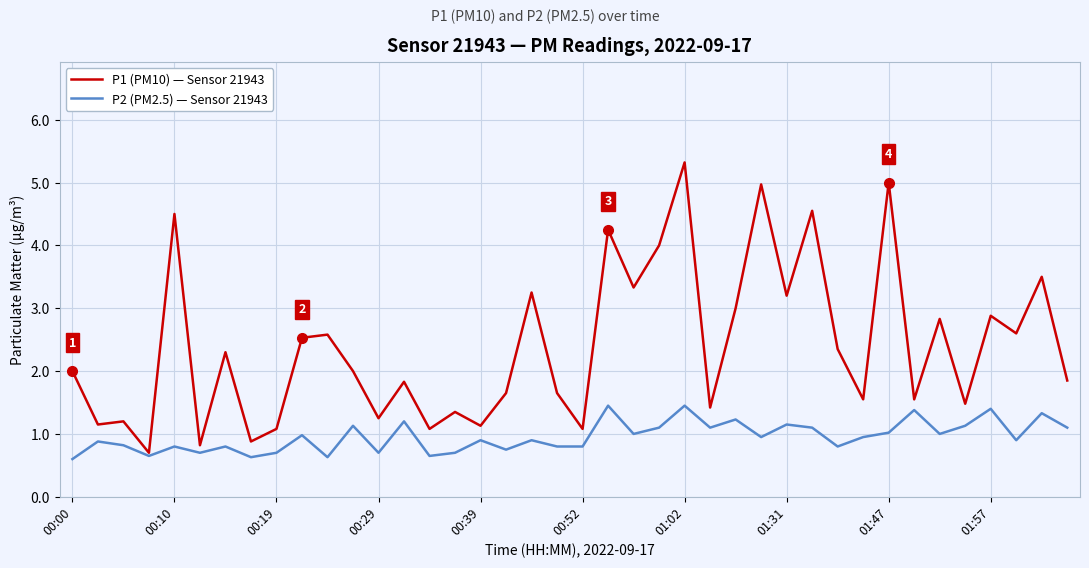

Which series has the largest total across all categories?

P1 (PM10) — Sensor 21943